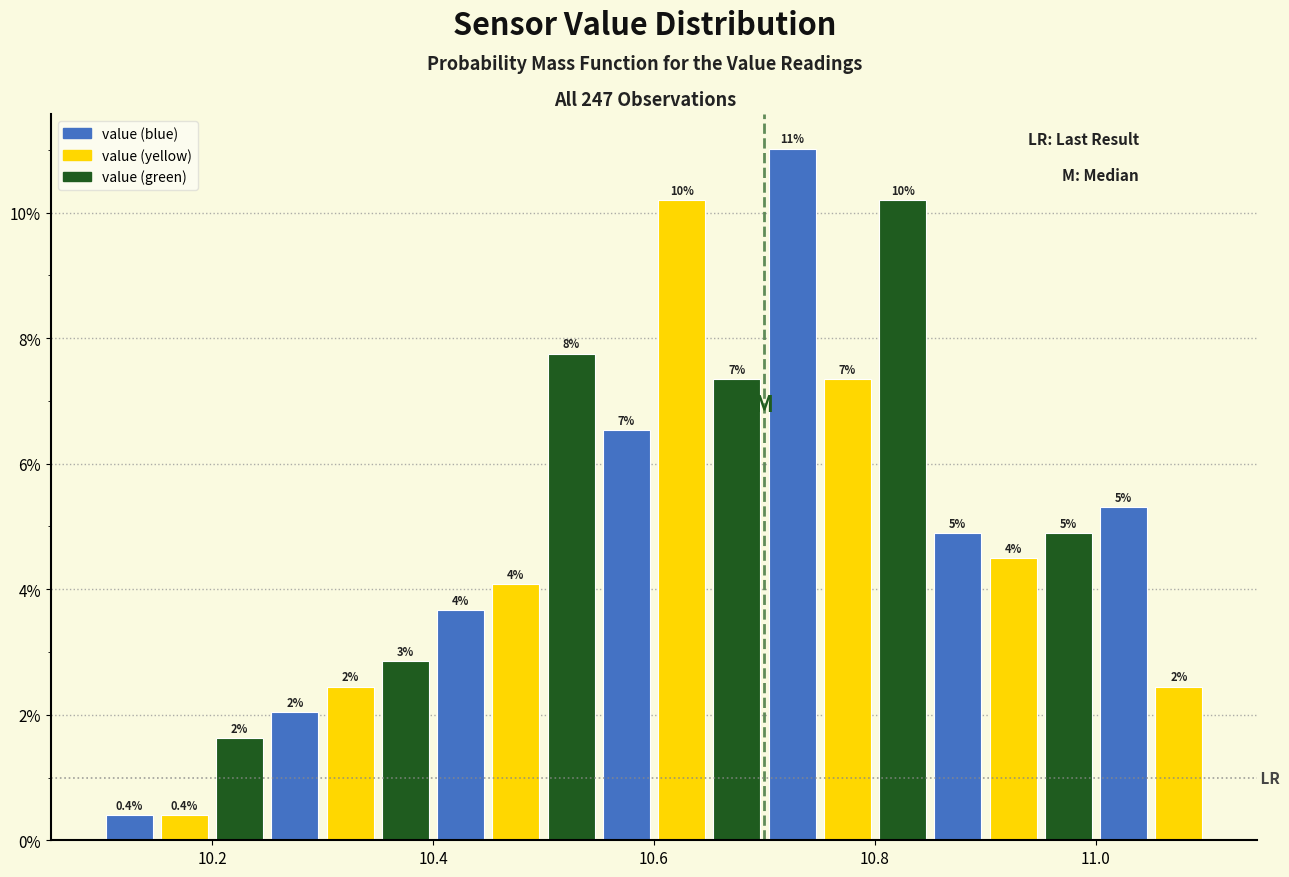

Around what value on the x-axis is the tallest bar? Give the approximate position of its centre, as read against the axis.

10.72